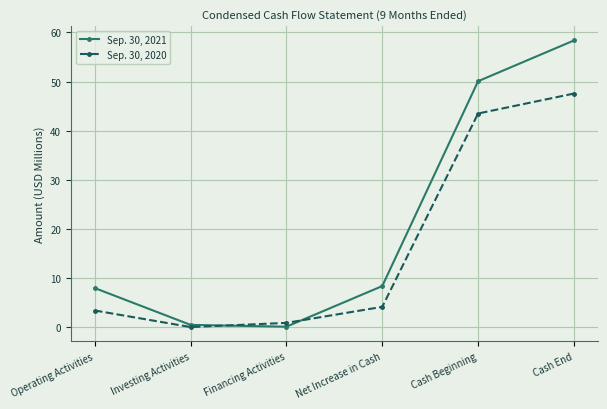

True or false: Sep. 30, 2021 has more than 1 points higher than both neighbors.

False